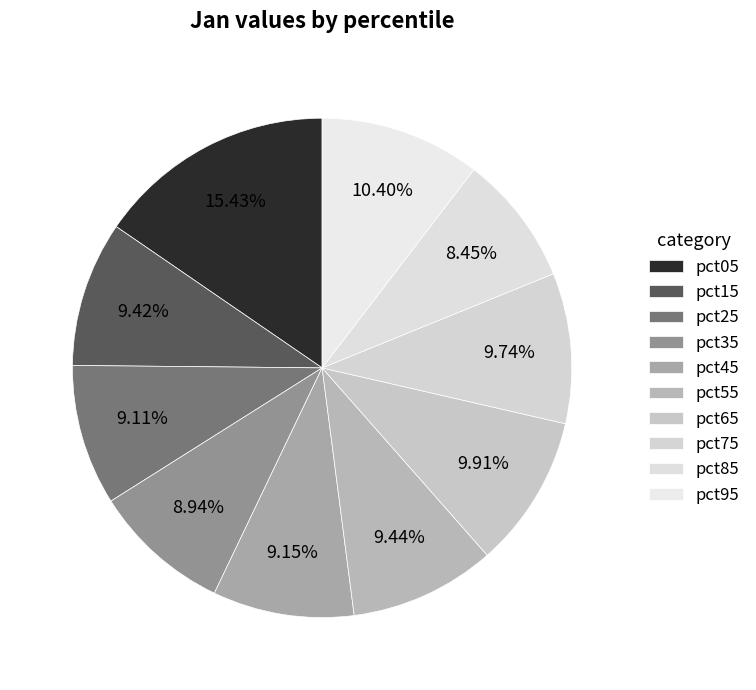

Is pct25 the majority of the pie?

No